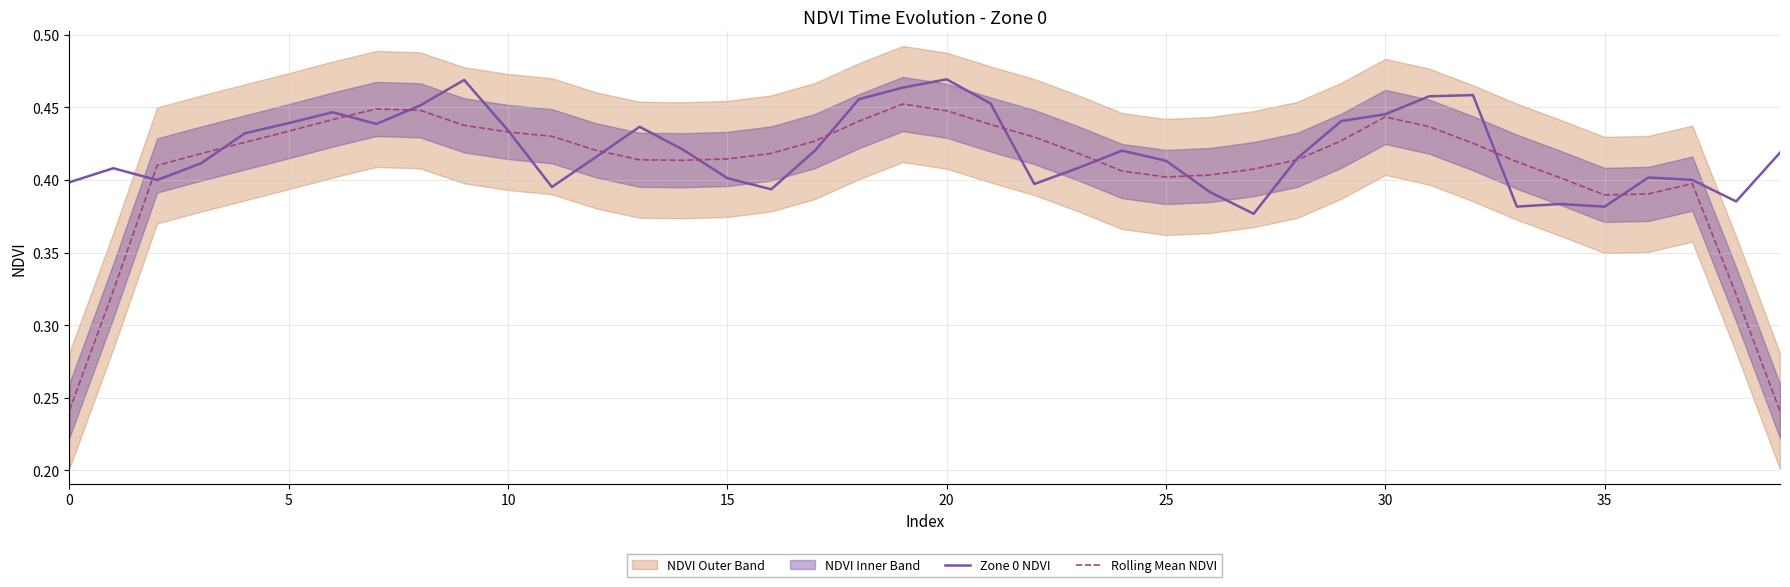

What is the average value of the Rolling Mean NDVI series?

0.4